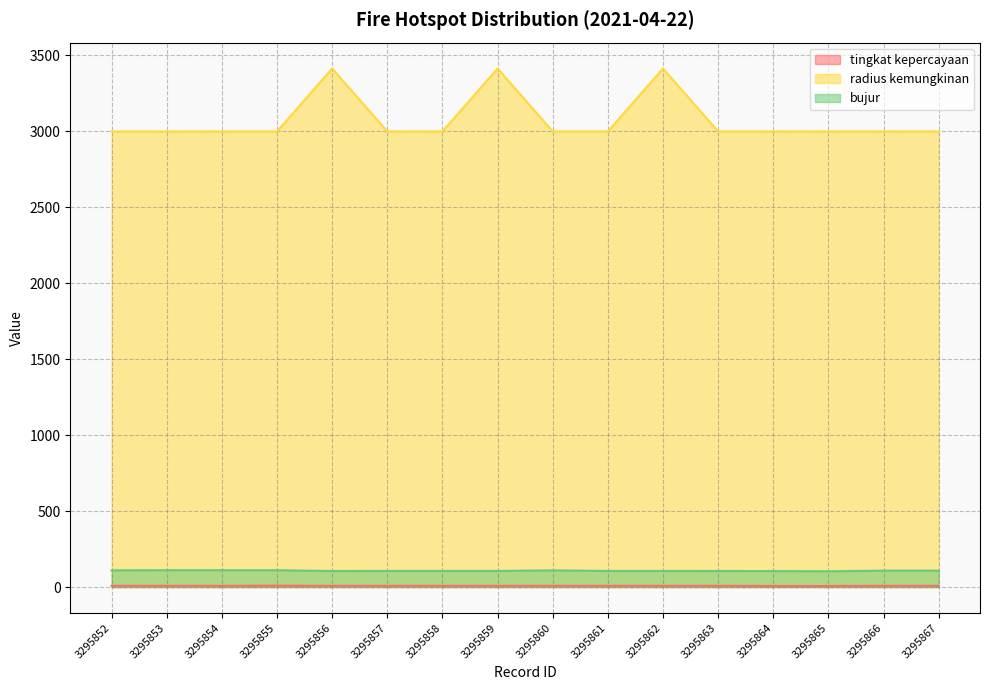

Is the value of bujur at 3295856 greater than the value of tingkat kepercayaan at 3295859?

Yes